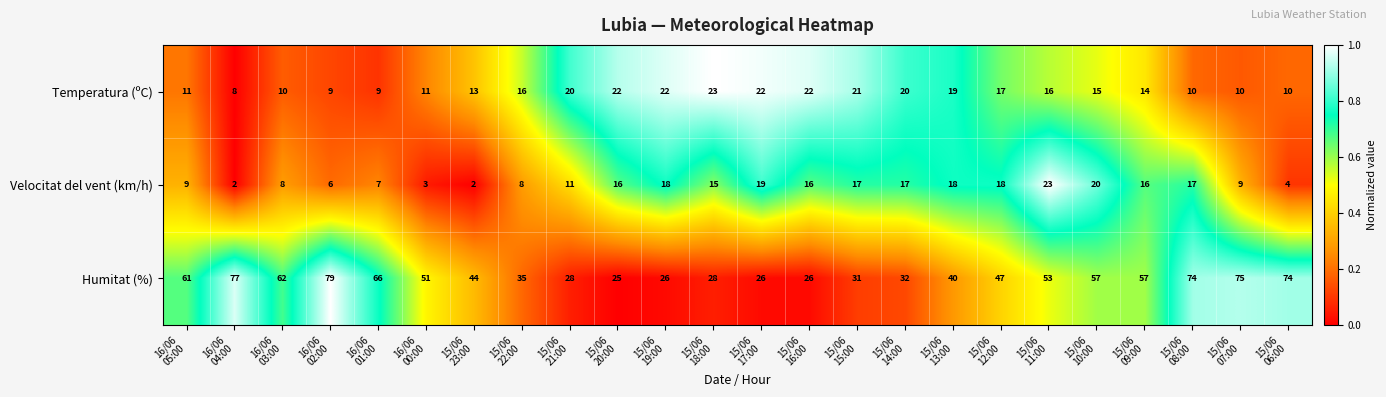

At how many categories does at least one series exceed 56?

10